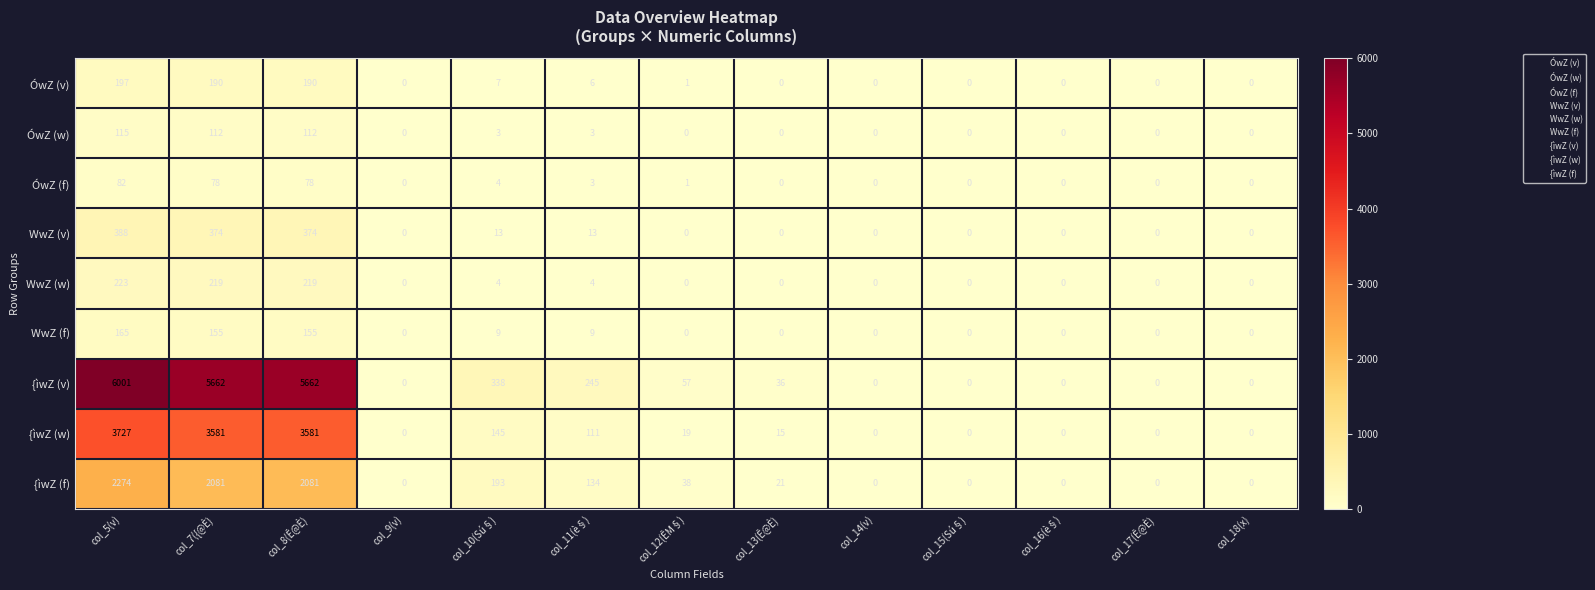

List the series in order of their peak value, highest first.

{ìwZ (v), {ìwZ (w), {ìwZ (f), WwZ (v), WwZ (w), ÓwZ (v), WwZ (f), ÓwZ (w), ÓwZ (f)